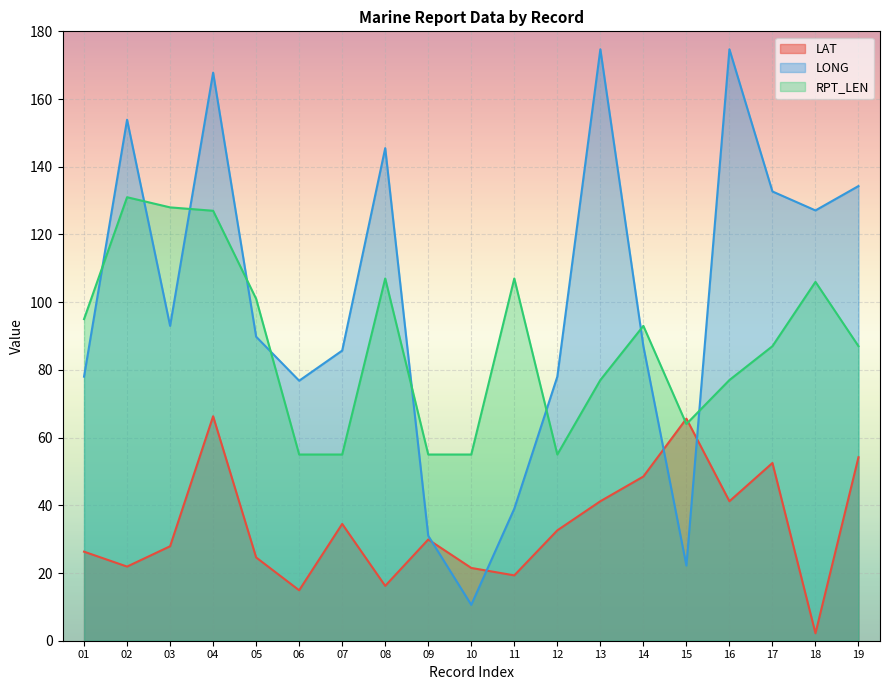

What is the difference between the second highest and minimum values in the LAT series?

63.4